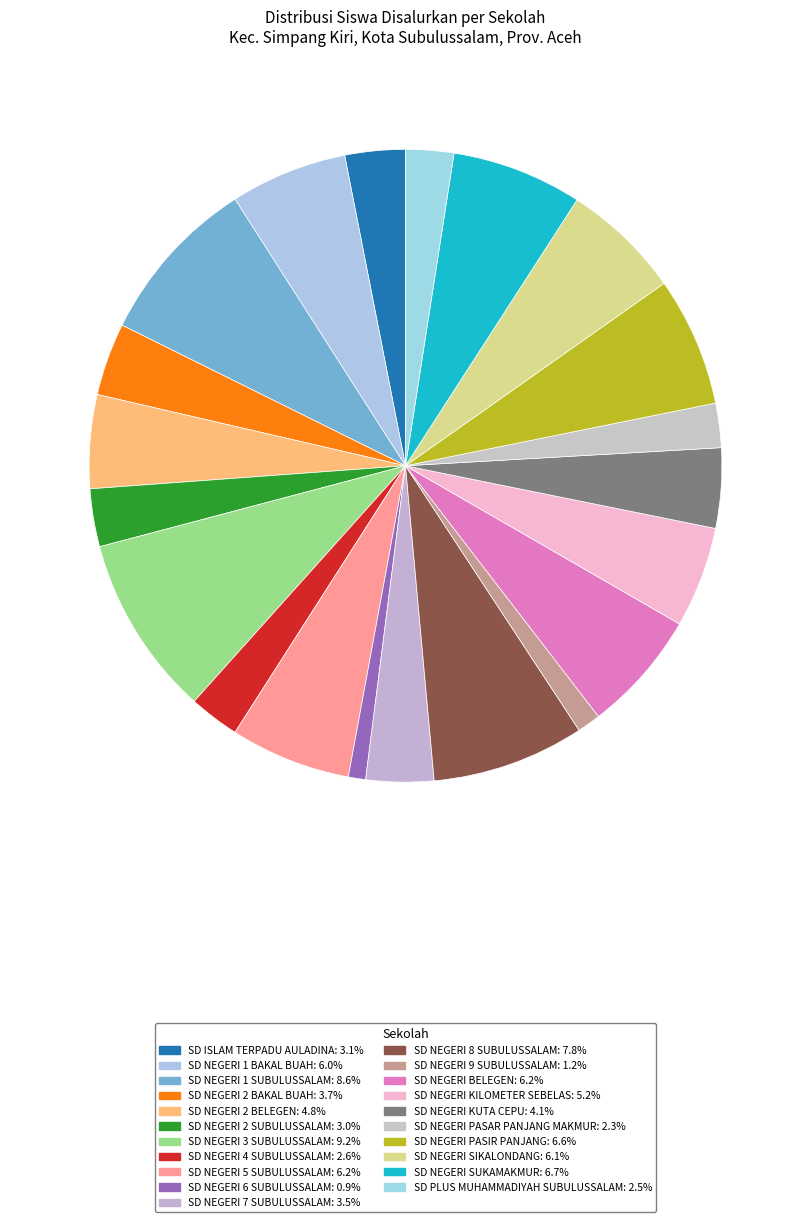

What percentage is the SD NEGERI 1 BAKAL BUAH slice, to the nearest percent?

6%